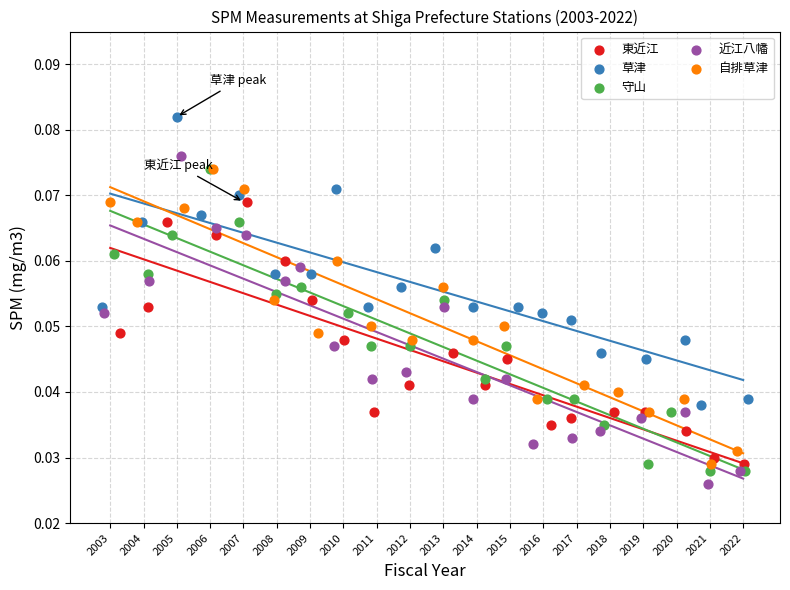

Which series reaches the maximum Y coordinate?

草津